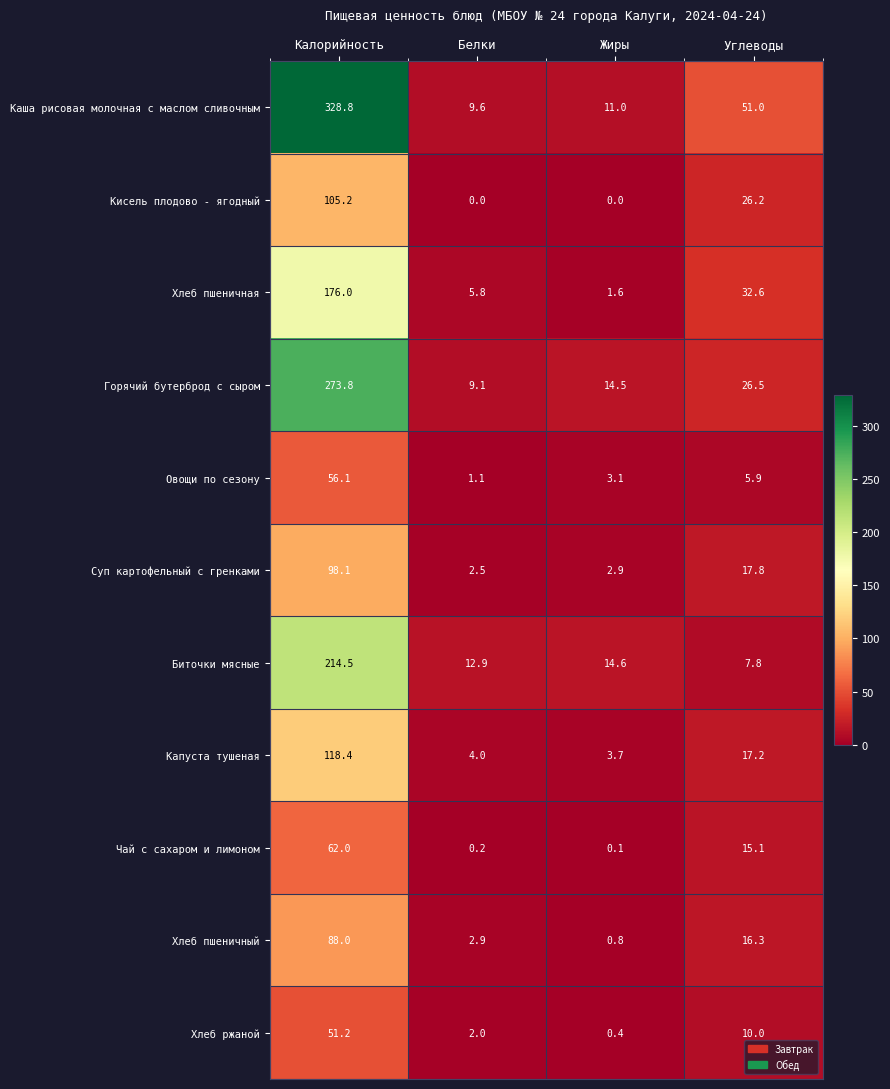

True or false: Хлеб пшеничная has a value of 285.3 at Калорийность.

False